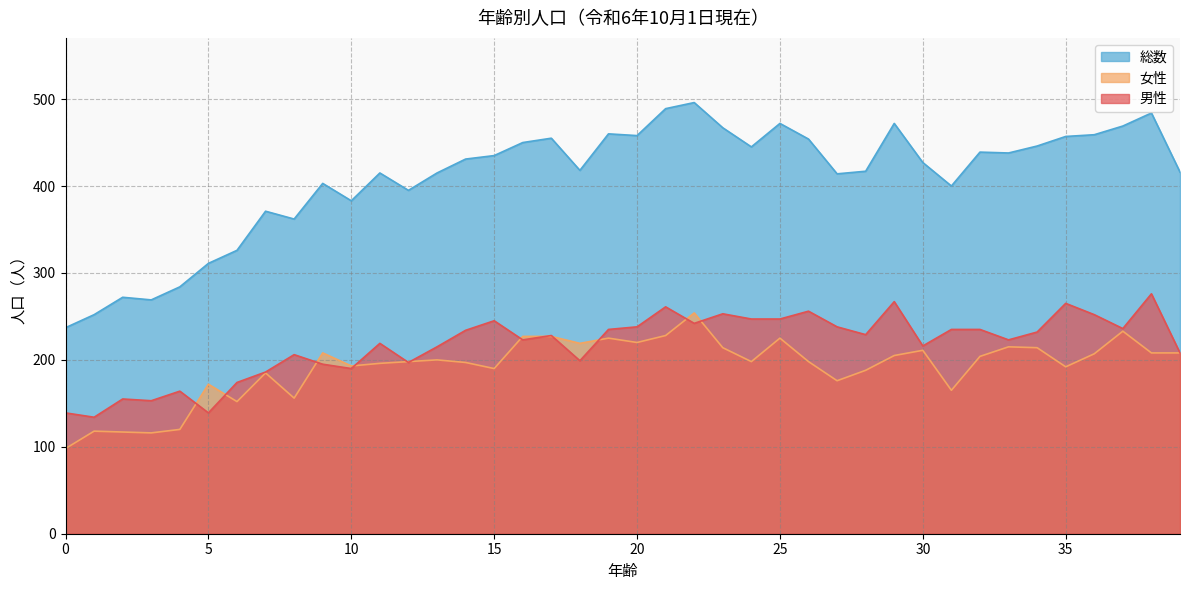

What is the spread (max minus min) of values at 25?

247